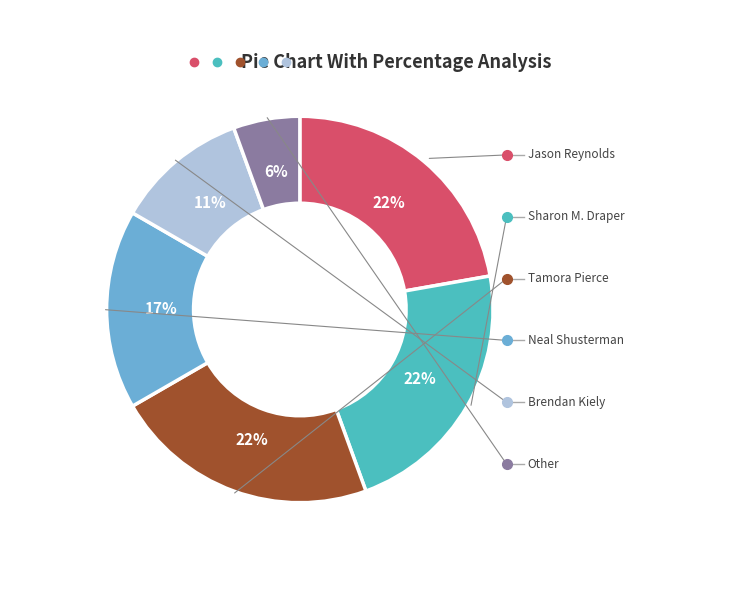

To the nearest percent, what portion does Sharon M. Draper represent?

22%